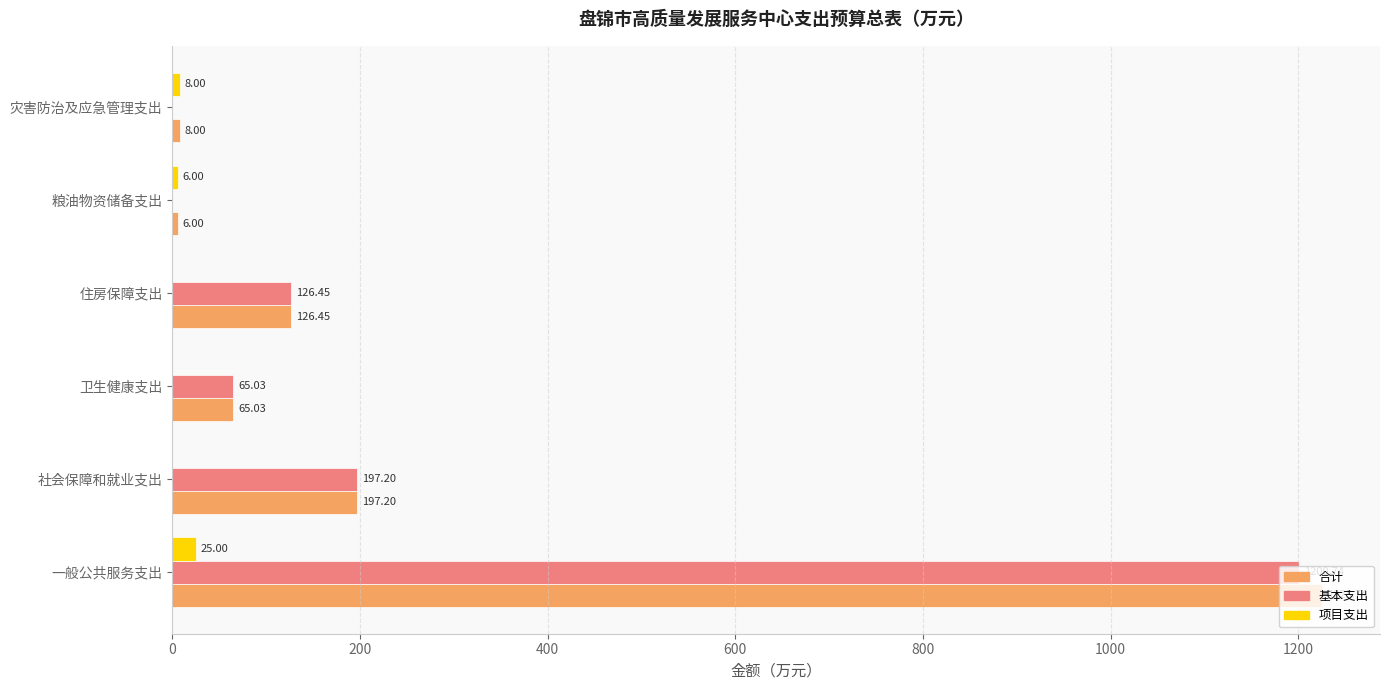

What is the total value across all series at 社会保障和就业支出?

394.4